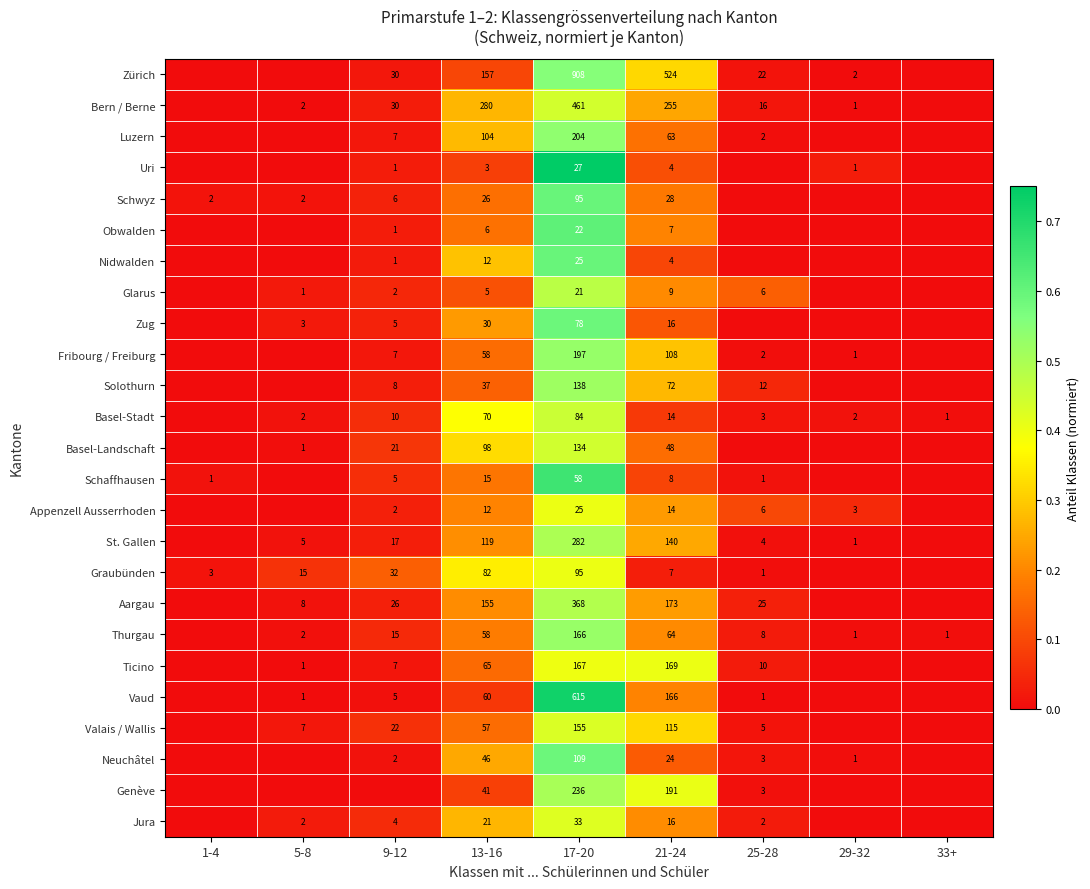

The value of Valais / Wallis at 25-28 is 5. True or false?

True